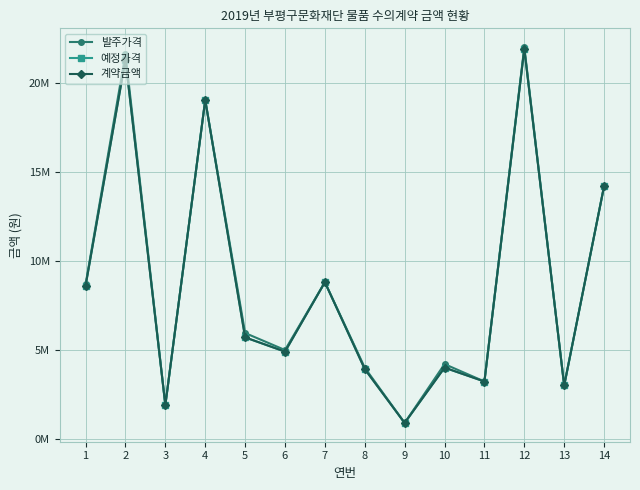

At 11, list the series in order from smallest to largest.

발주가격, 예정가격, 계약금액